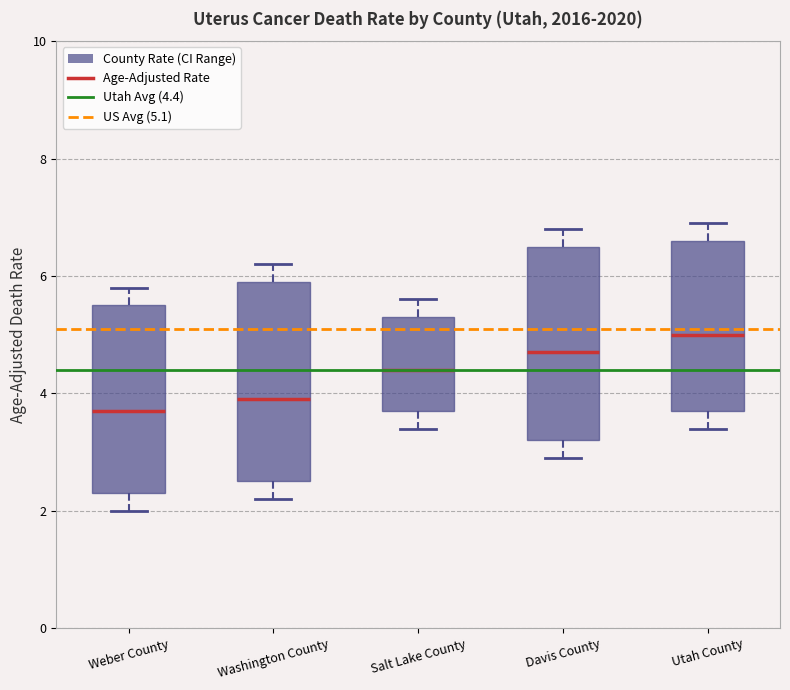

Reading left to right, transcribe this box plot: for each box, give where its median line is, the range the box spans, and where its two whiskers end, as read against the y-axis. The values are not printed on the chart, so give them approximately, as read against the axis.

Weber County: median 3.8, box 2.4 to 5.6, whiskers 2.0 to 5.8
Washington County: median 4.0, box 2.6 to 6.0, whiskers 2.2 to 6.2
Salt Lake County: median 4.4, box 3.8 to 5.4, whiskers 3.4 to 5.6
Davis County: median 4.8, box 3.2 to 6.6, whiskers 3.0 to 6.8
Utah County: median 5.0, box 3.8 to 6.6, whiskers 3.4 to 7.0